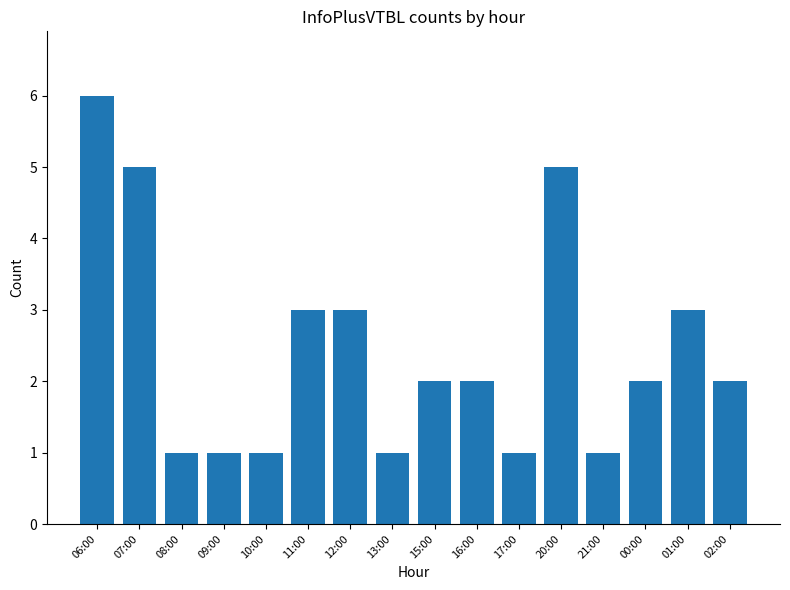

What is the greatest value displayed?

6